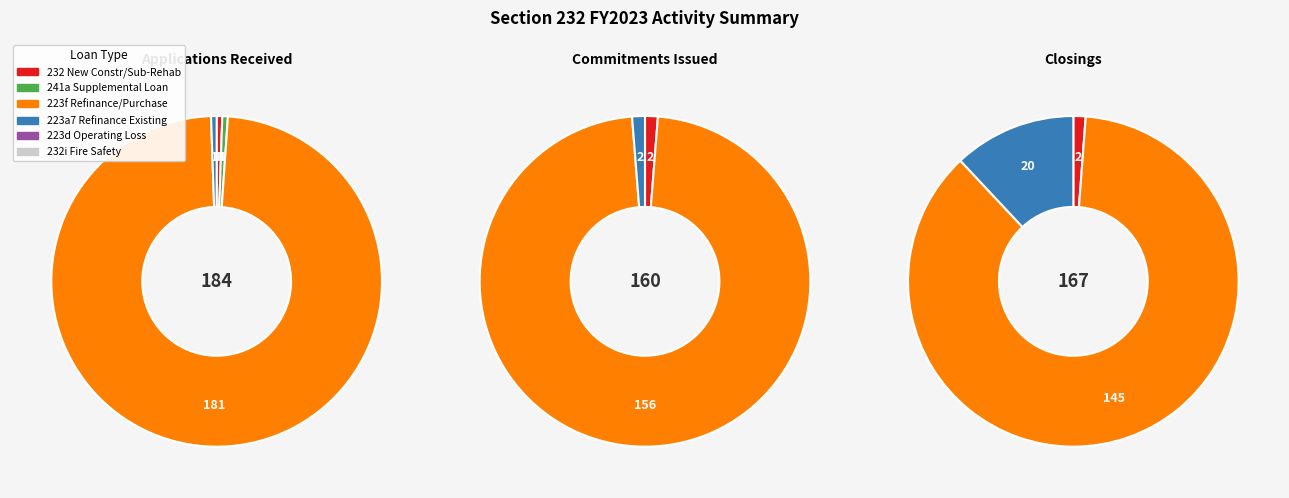

How many slices are in this pie chart?

6